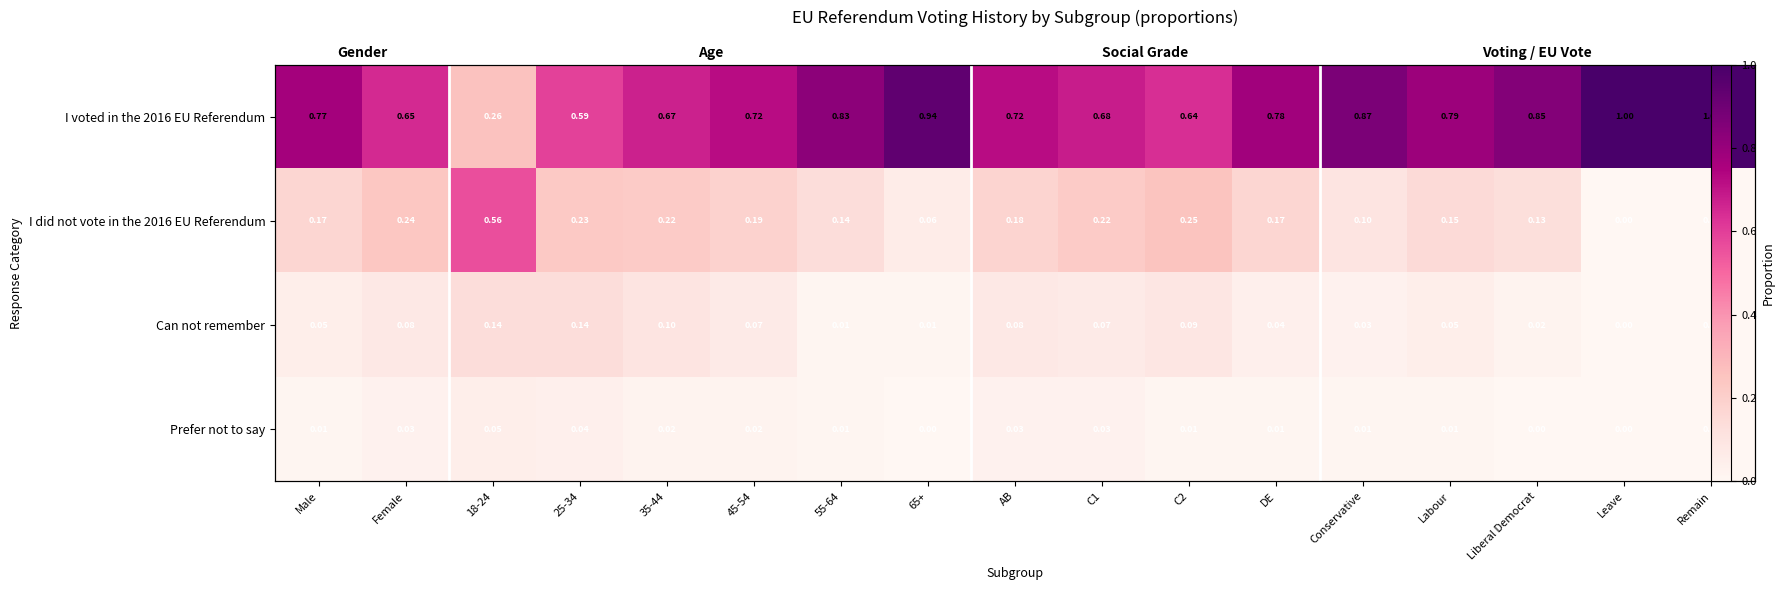

Is the value of Prefer not to say at Labour greater than the value of I voted in the 2016 EU Referendum at 18-24?

No